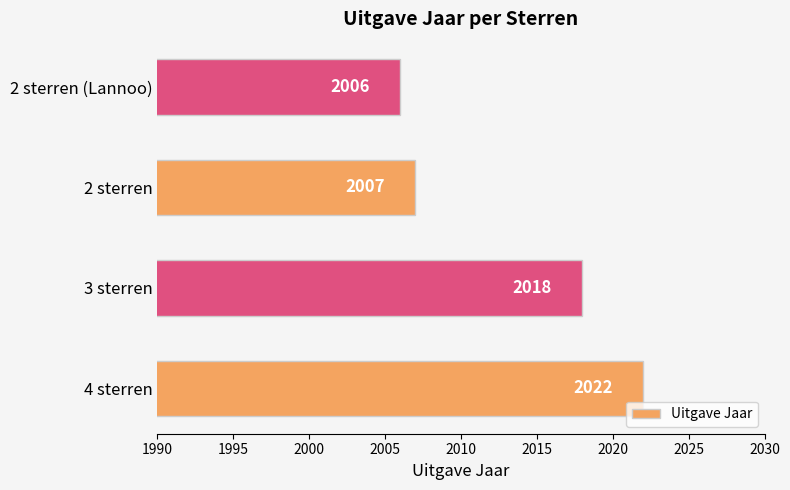

Where is the data nearest to the value 2014?

3 sterren